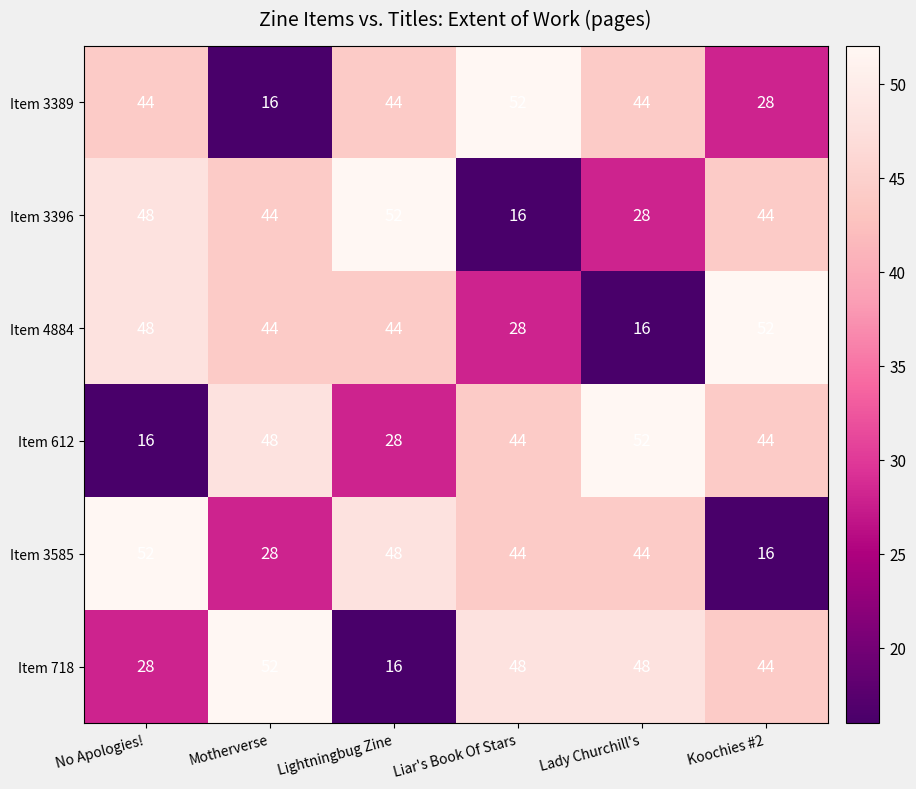

What is the average value of the Item 4884 series?

39